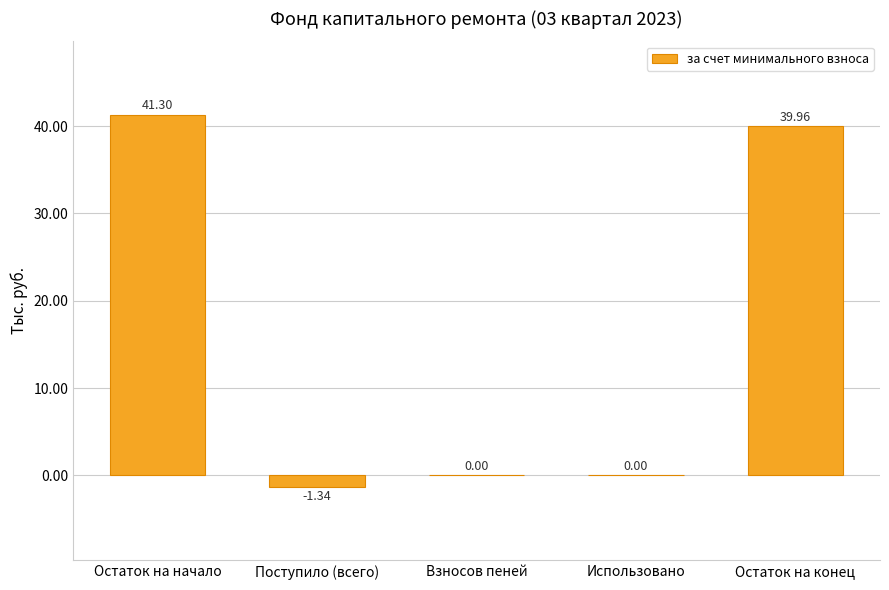

Are the bars grouped side by side (vs. stacked)?

No